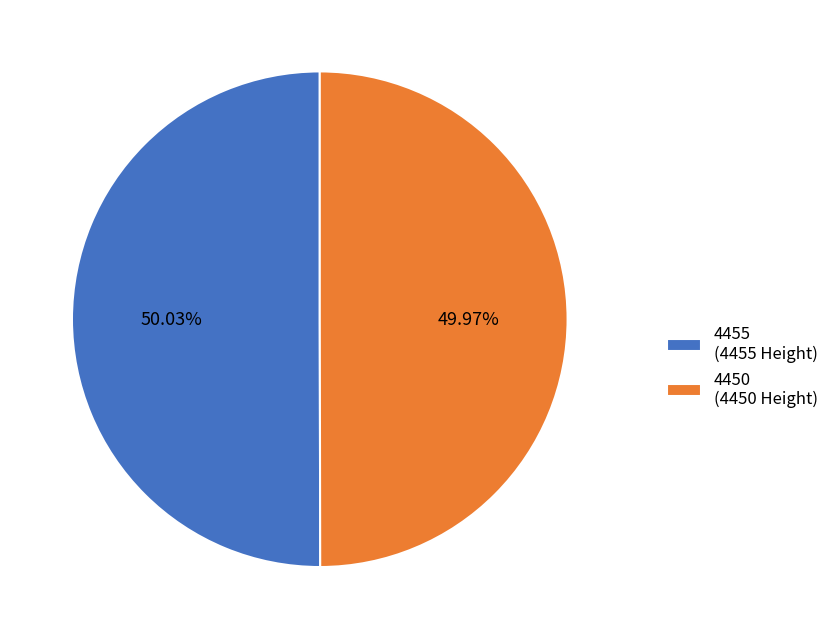

Is there a majority slice in this chart?

Yes